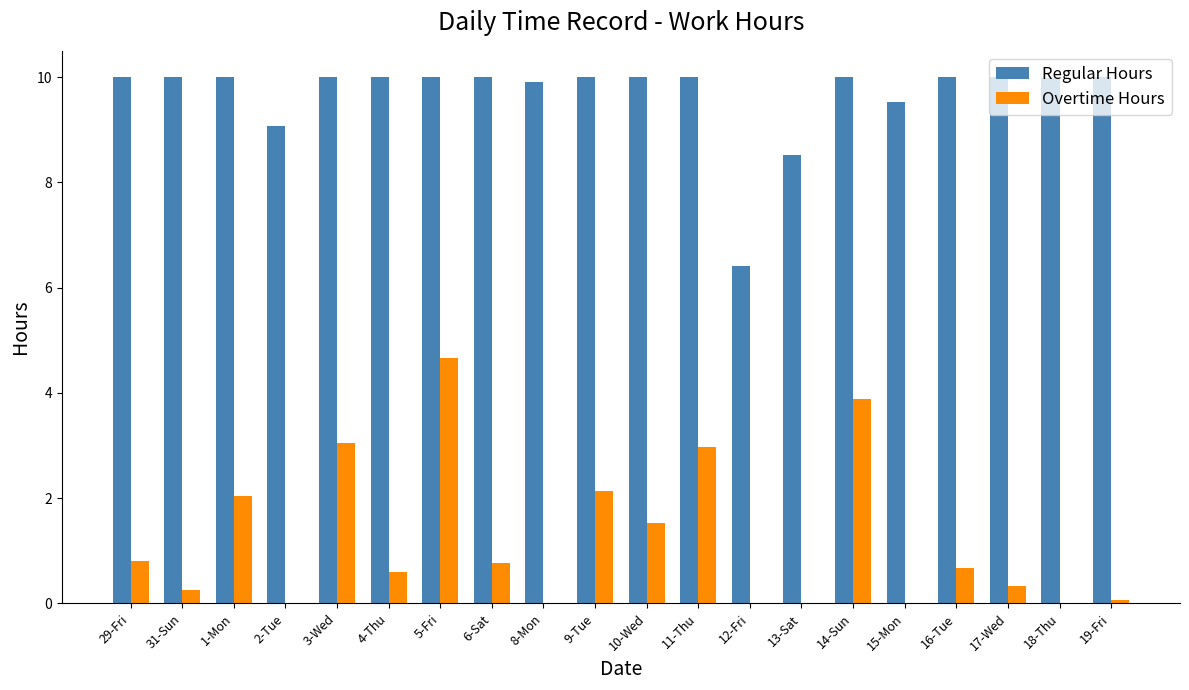

What is the highest value of the Overtime Hours series?

4.7